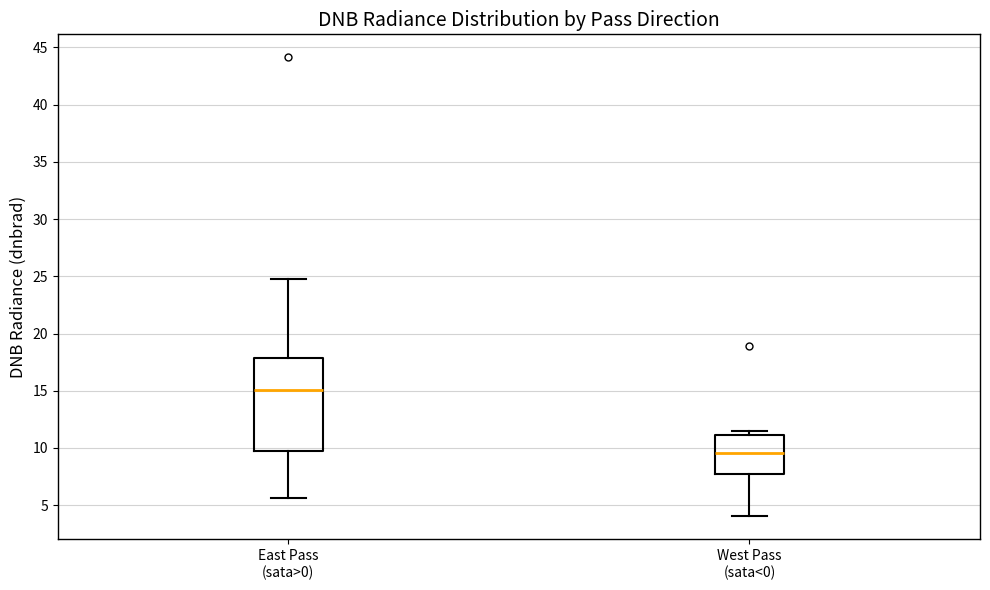

Which box has the lowest median line?

West Pass (sata<0)